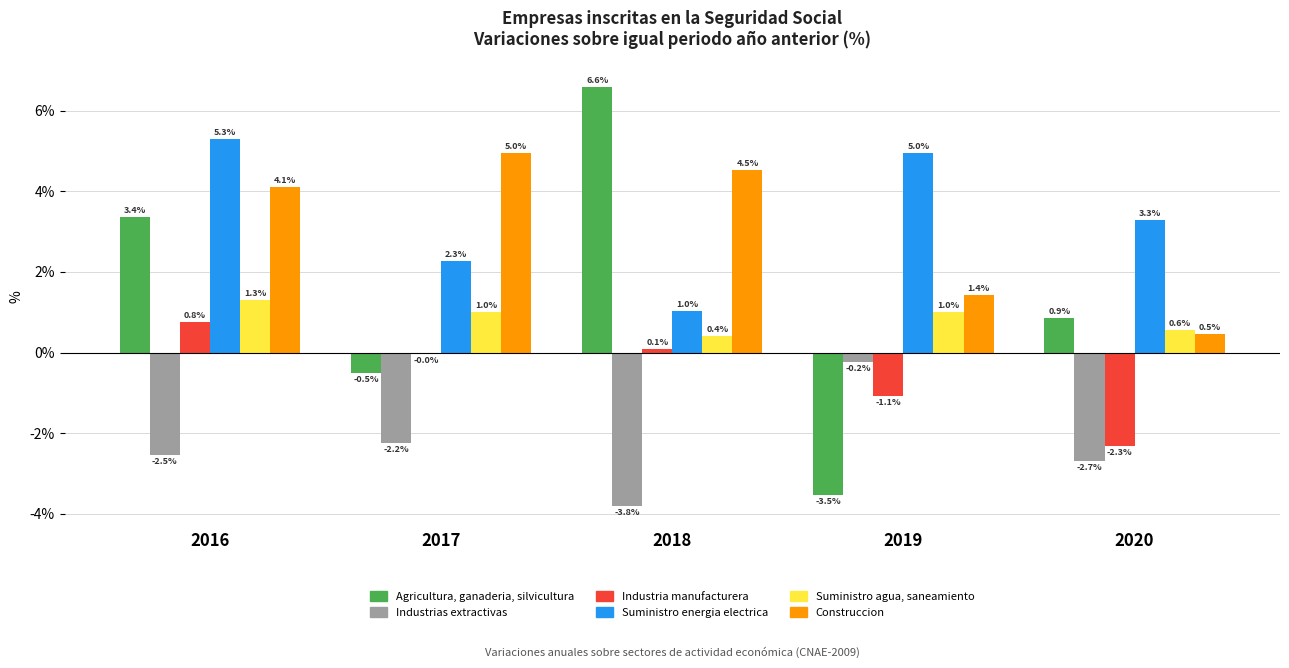

What are all the series names shown in the legend?

Agricultura, ganaderia, silvicultura, Industrias extractivas, Industria manufacturera, Suministro energia electrica, Suministro agua, saneamiento, Construccion